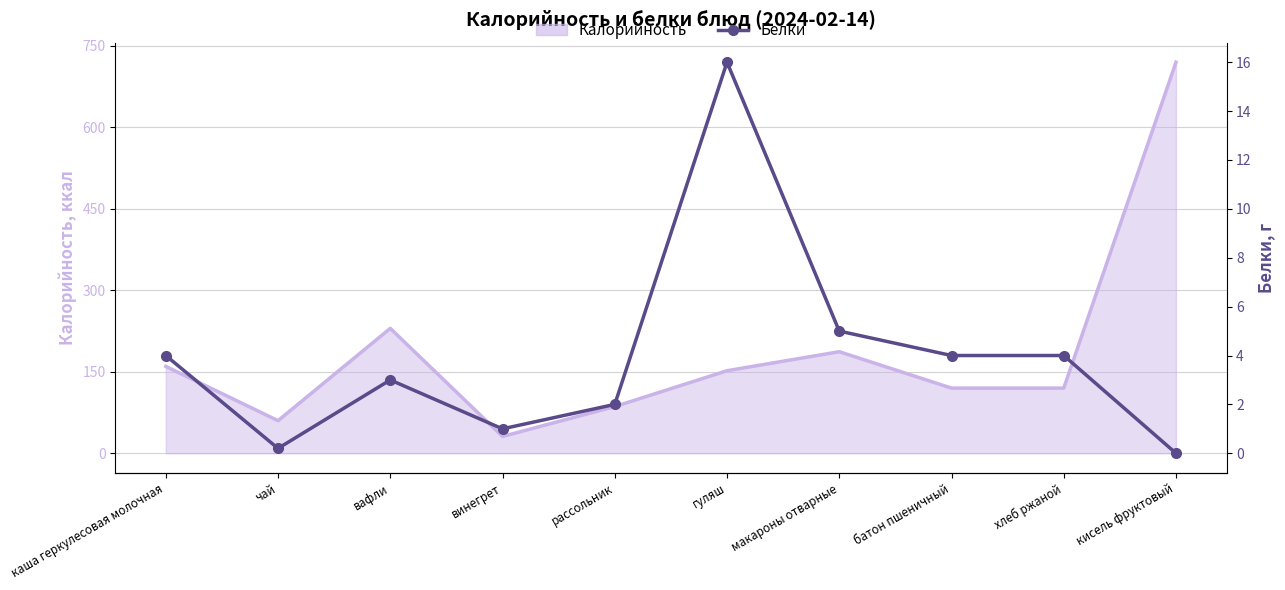

True or false: the data shows 16.0 at гуляш.

True